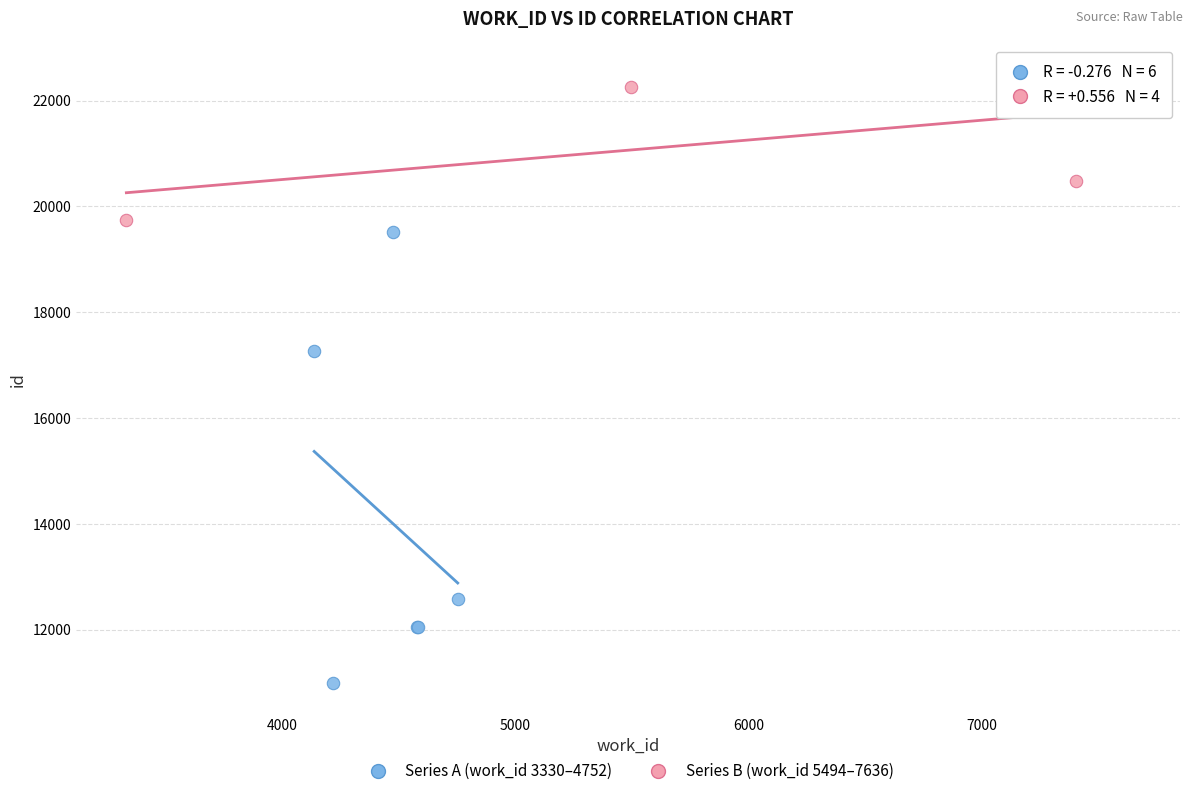

Which series has the largest Y range (max minus min)?

Series A (work_id 3330–4752)